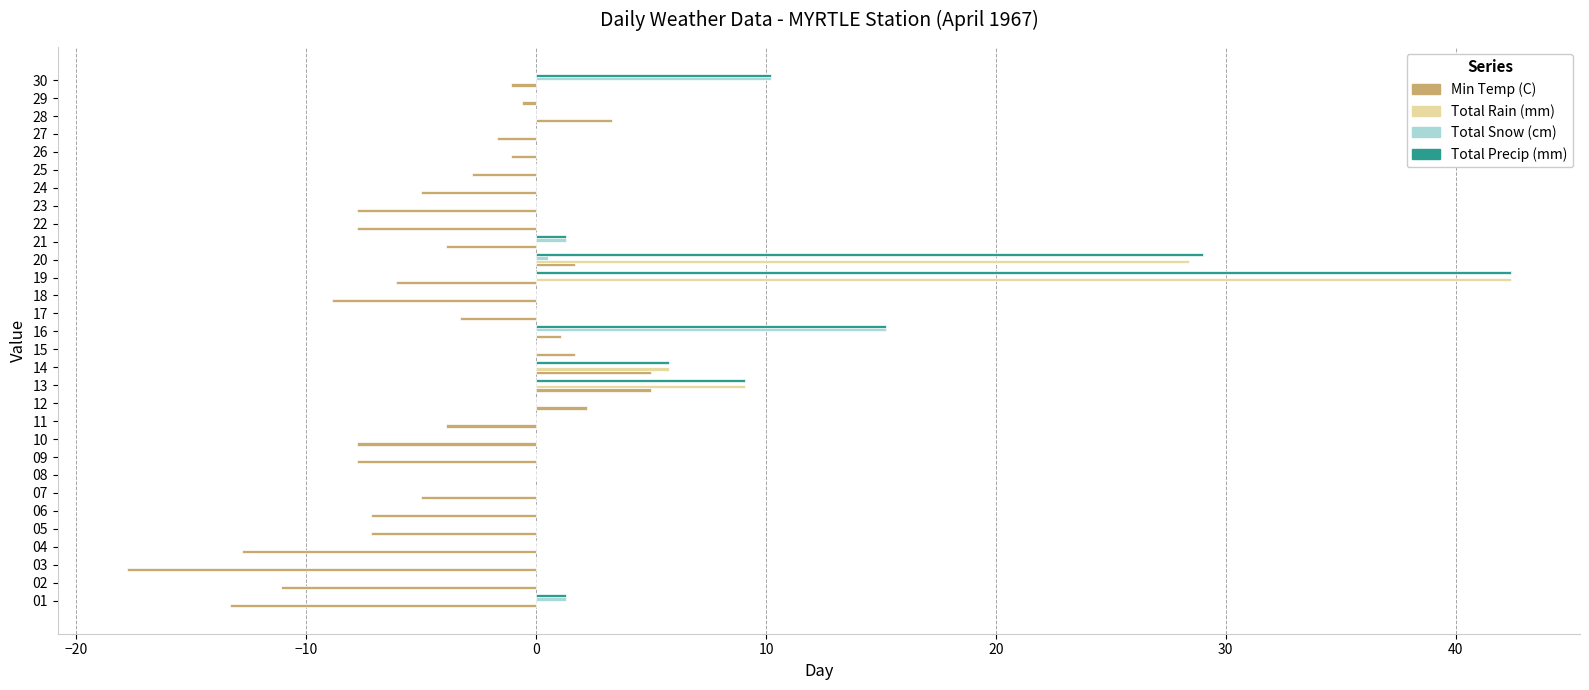

At which category is the sum across all series the highest?

19